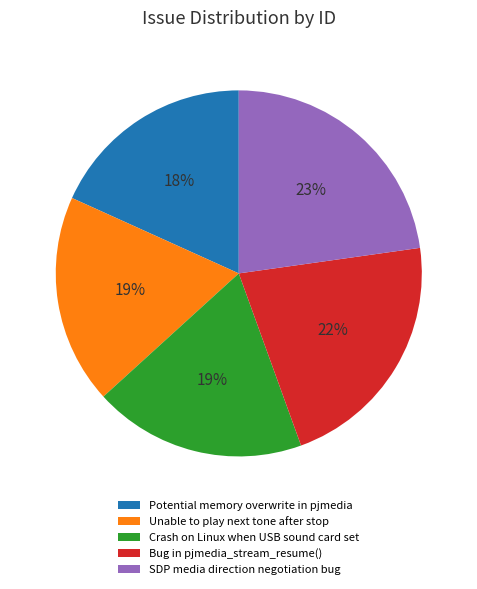

Between Bug in pjmedia_stream_resume() and Crash on Linux when USB sound card set, which is larger?

Bug in pjmedia_stream_resume()